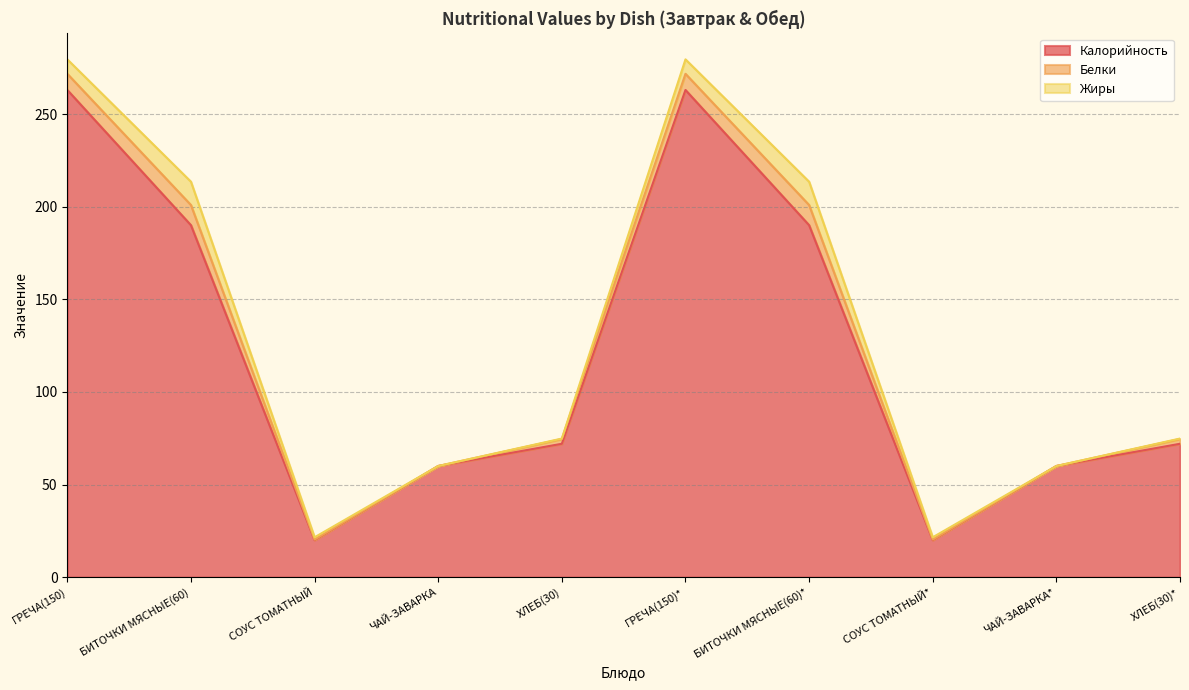

Reading right to left, transcribe all the data shown in this chart.

Калорийность: 72.0	60.0	20.0	190.0	263.0	72.0	60.0	20.0	190.0	263.0
Белки: 2.6	0.0	0.3	10.9	8.7	2.6	0.0	0.3	10.9	8.7
Жиры: 0.2	0.0	1.3	12.6	7.8	0.2	0.0	1.3	12.6	7.8